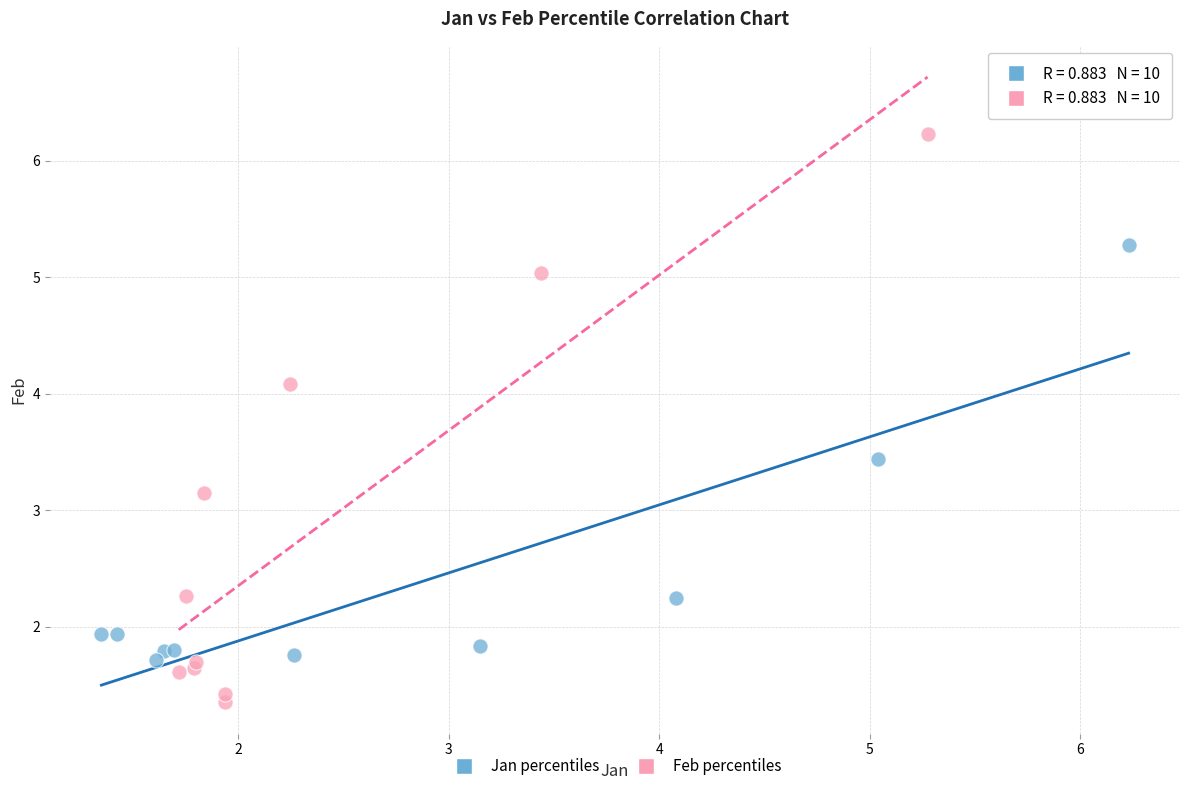

What are all the series names shown in the legend?

Jan percentiles, Feb percentiles